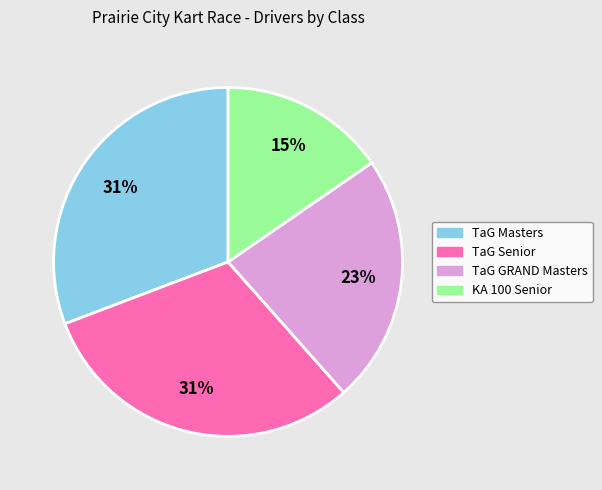

To the nearest percent, what is the average slice percentage?

25%